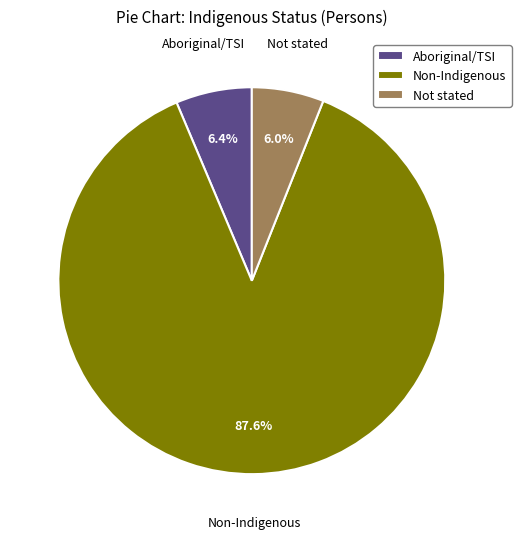

To the nearest percent, what is the average slice percentage?

33%